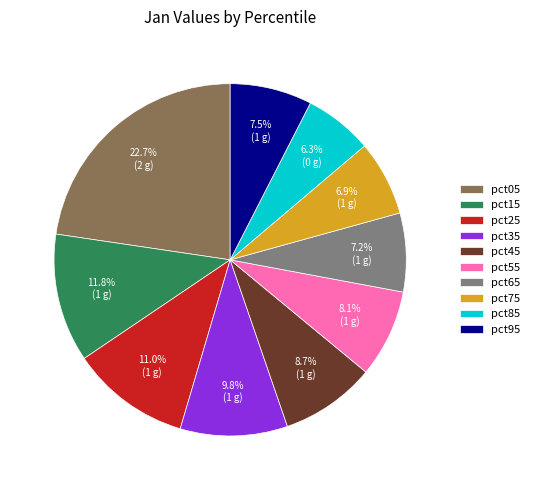

Does any single category account for the majority?

No